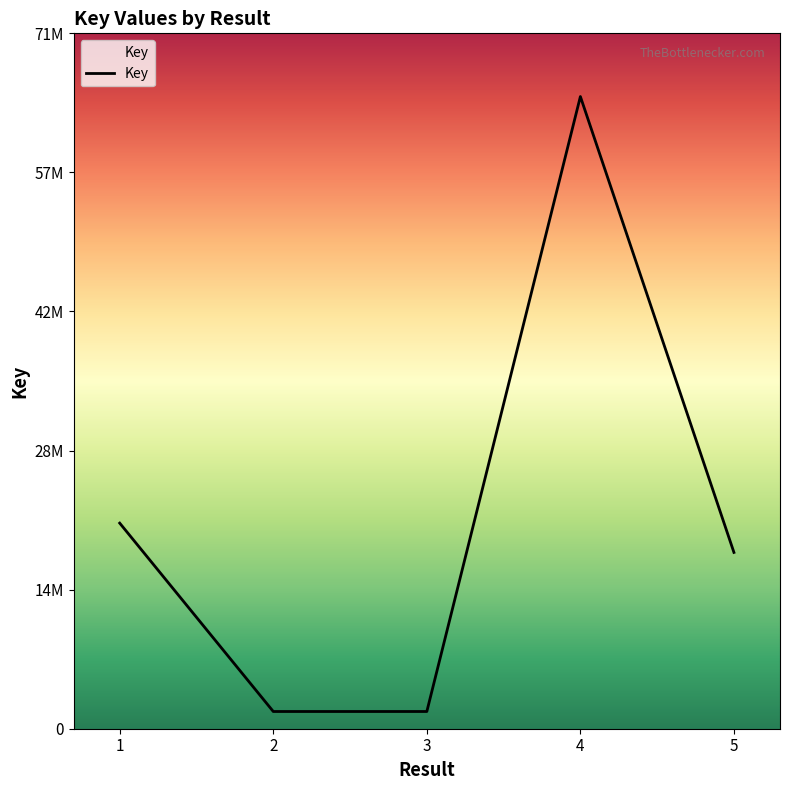

Is this an area chart (filled region under the line)?

No